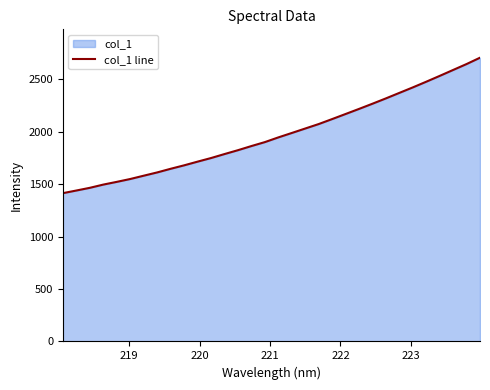

What is the smallest value displayed?

1414.1